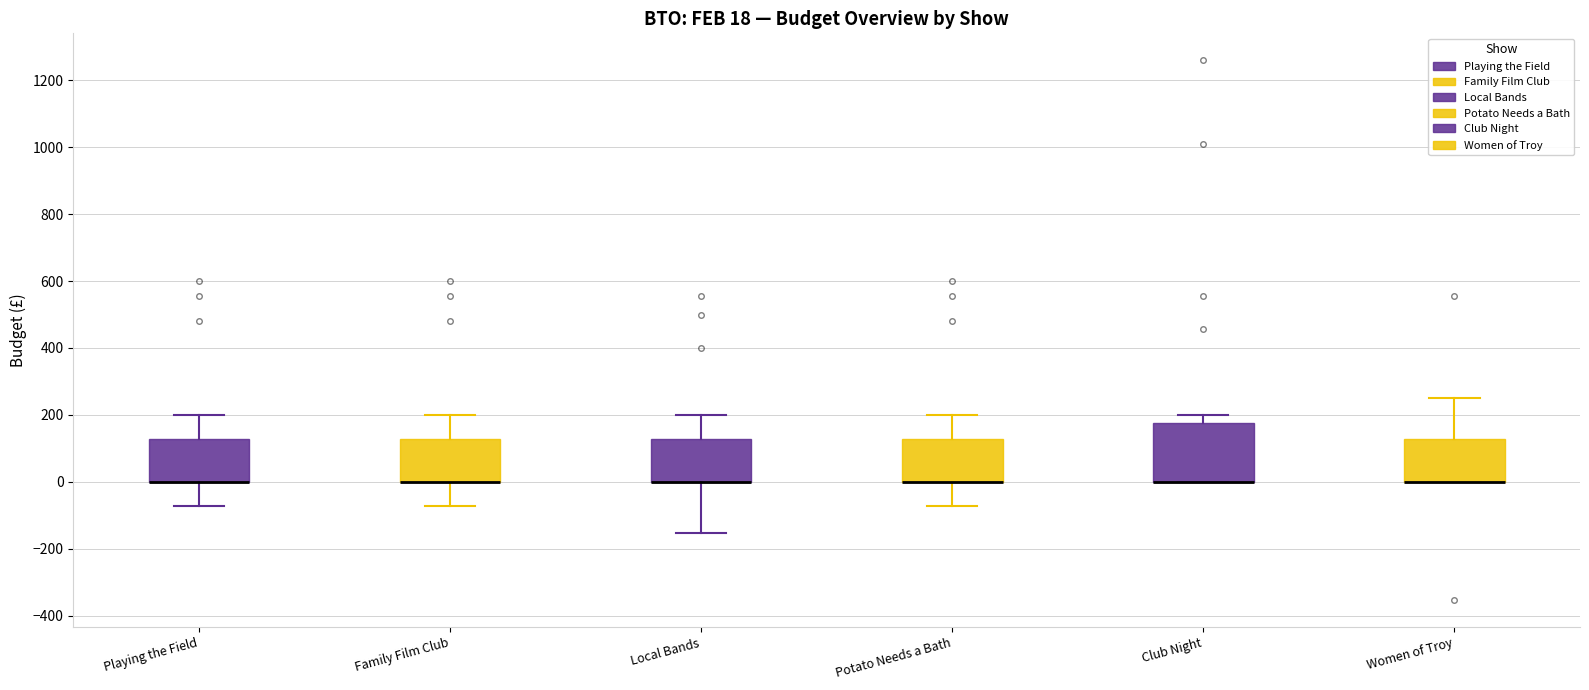

Comparing the boxes themselves (not the whiskers), which one is the tallest?

Club Night